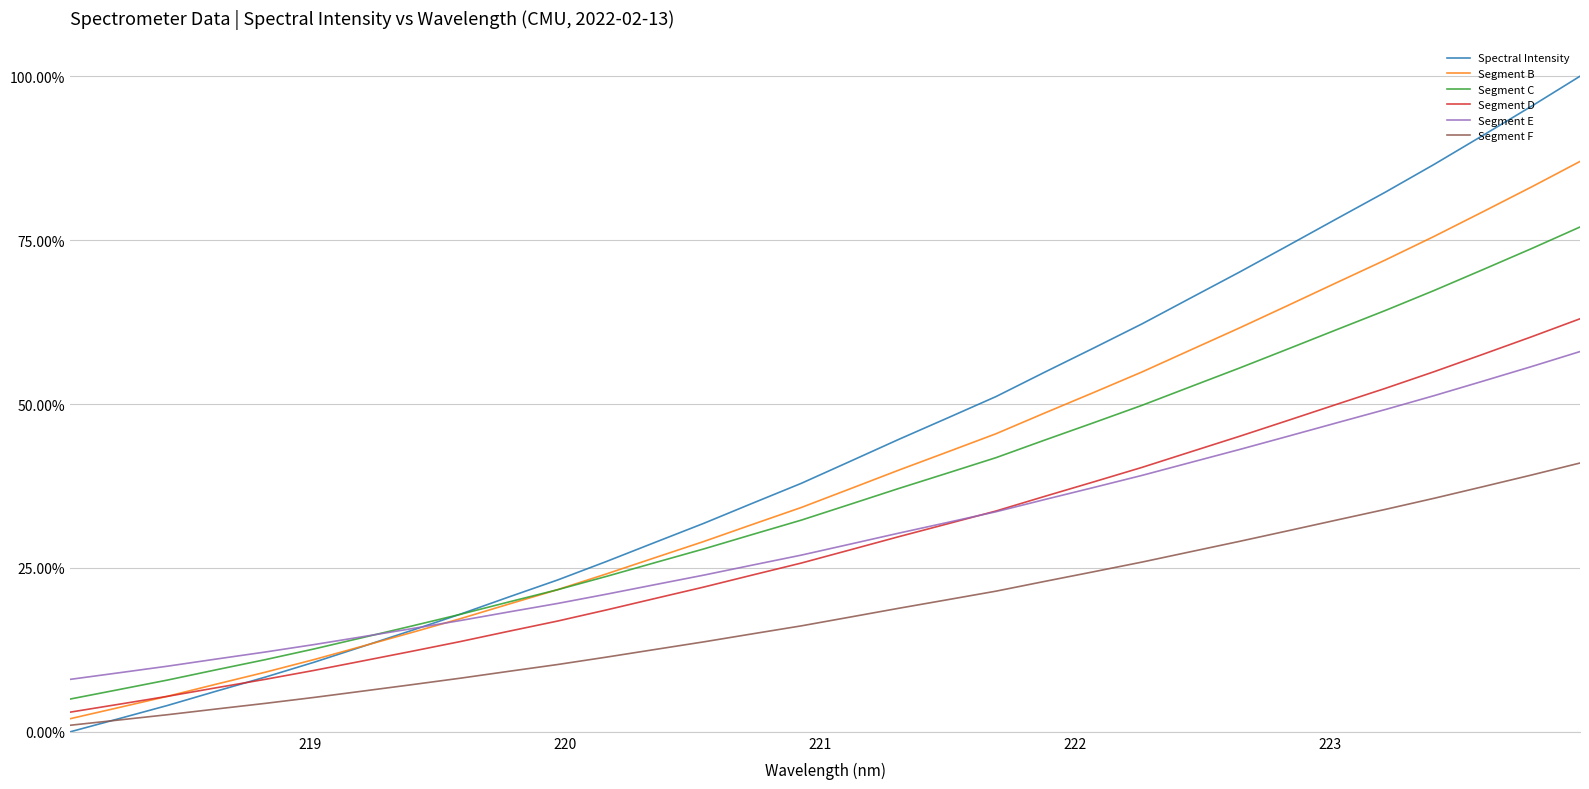

What are all the series names shown in the legend?

Spectral Intensity, Segment B, Segment C, Segment D, Segment E, Segment F